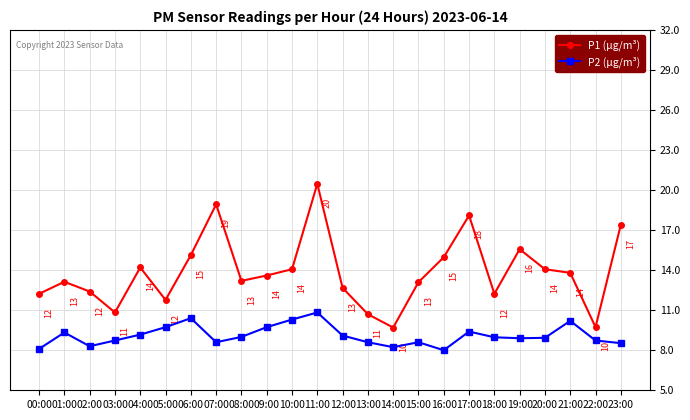

What is the difference between the highest and lowest values at 08:00?

4.2